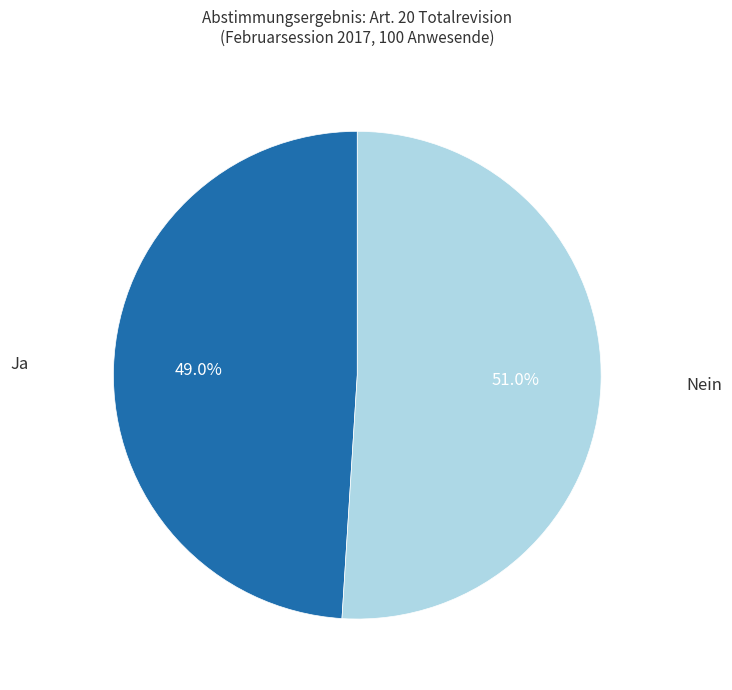

Does any single category account for the majority?

Yes